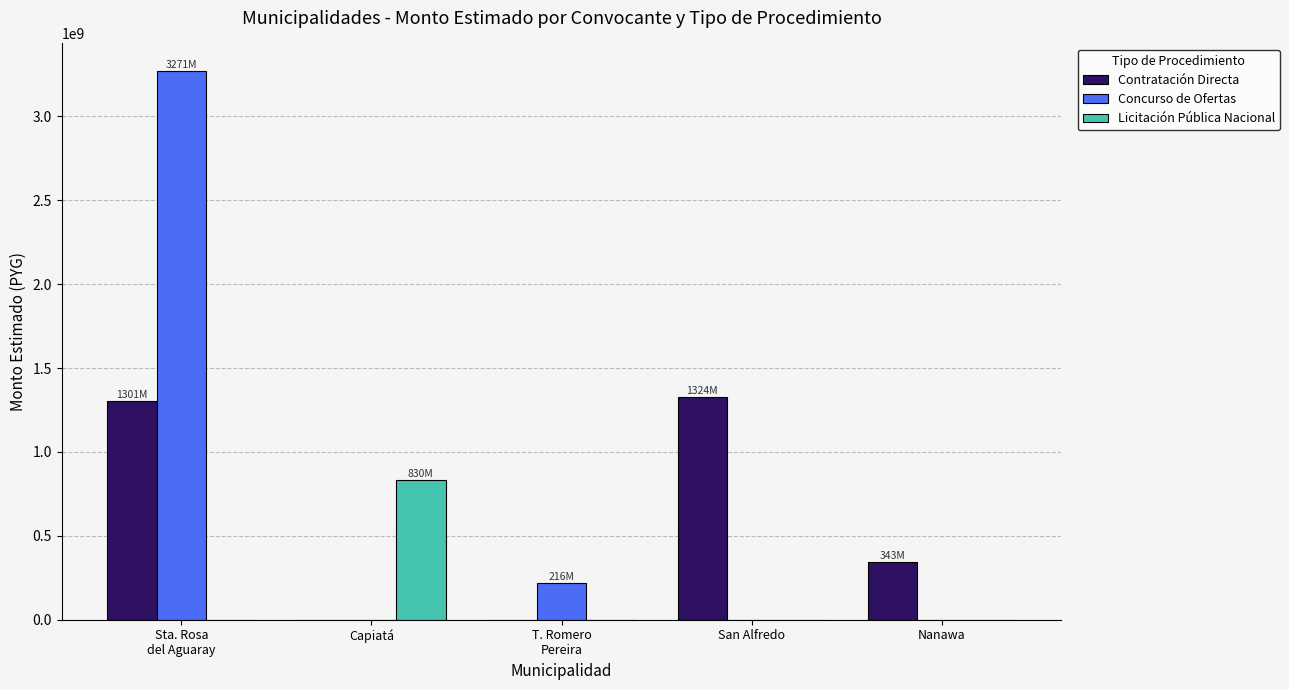

Reading left to right, what are all the values shown in this chart?

Contratación Directa: Sta. Rosa
del Aguaray=1301143740.0	Capiatá=0.0	T. Romero
Pereira=0.0	San Alfredo=1324429555.1	Nanawa=343007720.0
Concurso de Ofertas: Sta. Rosa
del Aguaray=3270564169.6	Capiatá=0.0	T. Romero
Pereira=216057000.0	San Alfredo=0.0	Nanawa=0.0
Licitación Pública Nacional: Sta. Rosa
del Aguaray=0.0	Capiatá=829999350.0	T. Romero
Pereira=0.0	San Alfredo=0.0	Nanawa=0.0